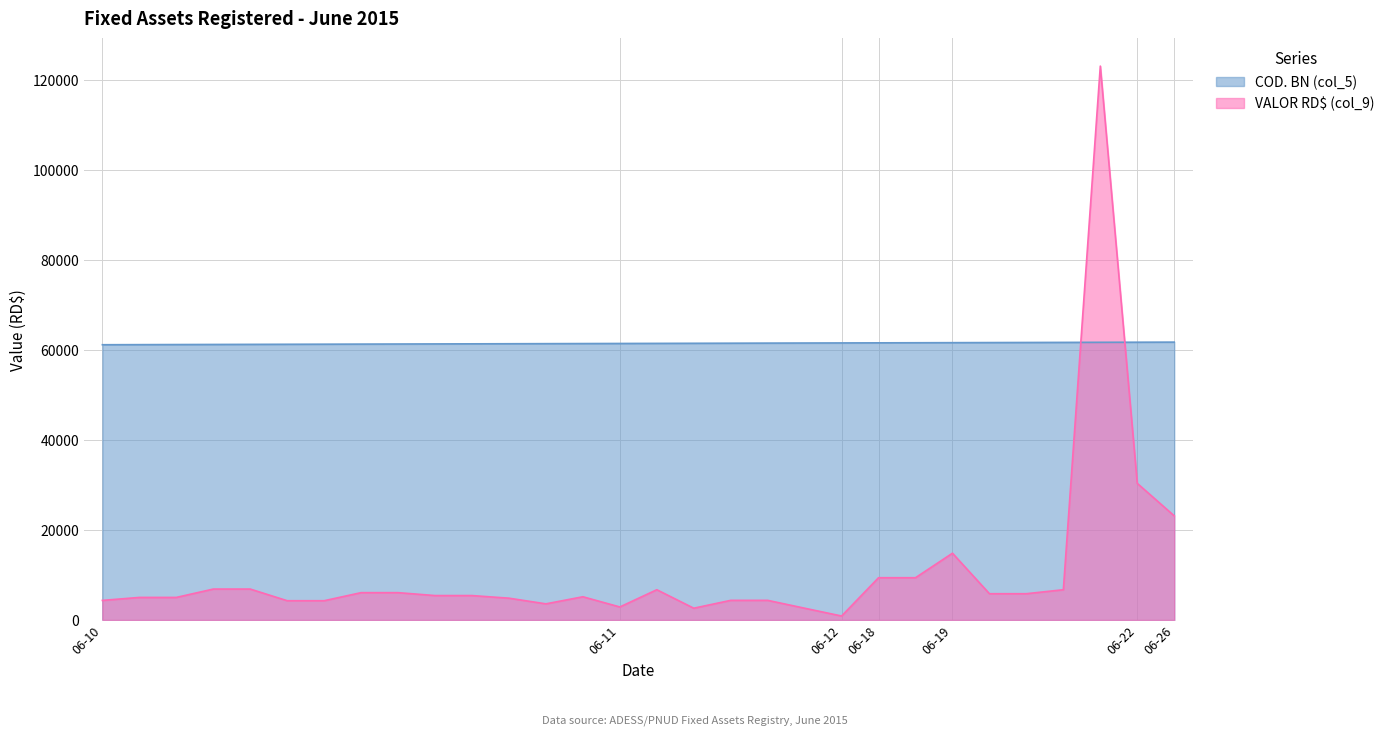

List the series in order of their peak value, highest first.

VALOR RD$ (col_9), COD. BN (col_5)